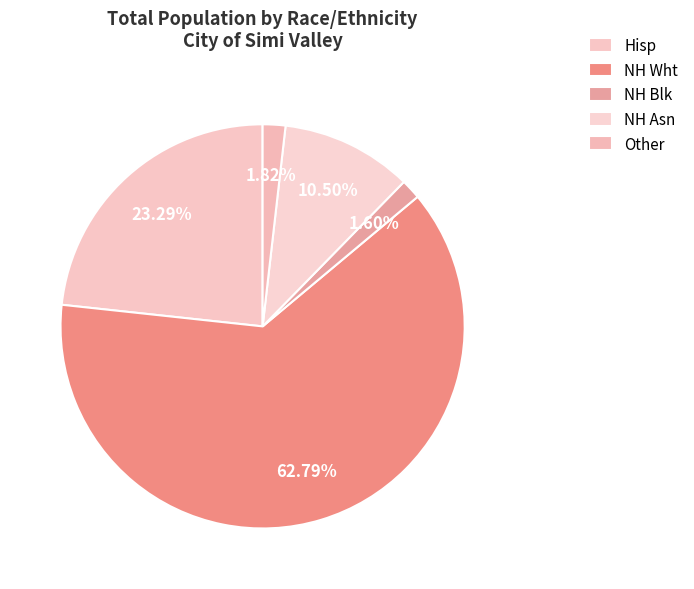

Count the number of slices in the pie.

5